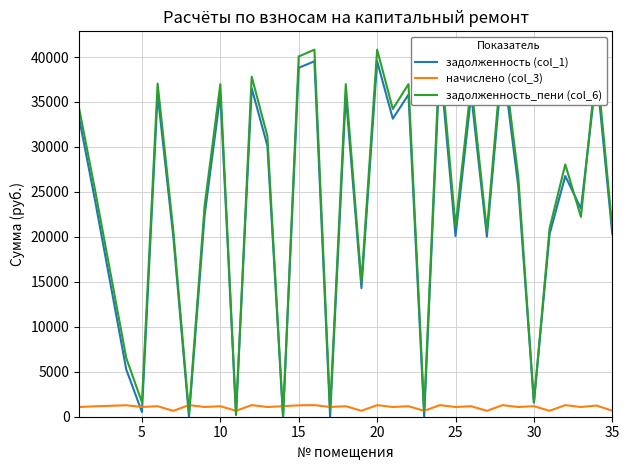

At which label is задолженность_пени (col_6) closest to 20407?

25